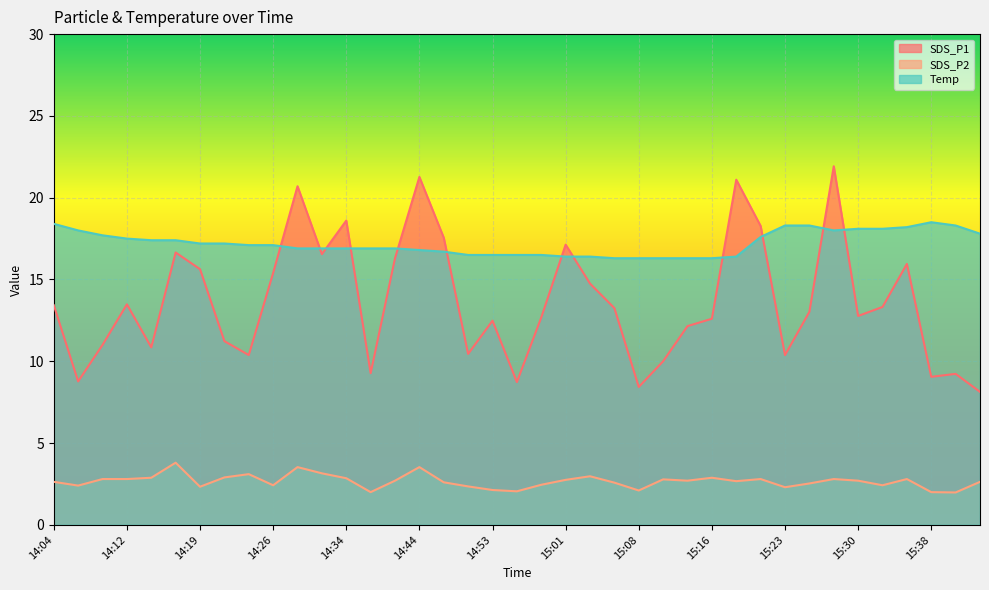

List the labels in order of Temp value, largest first.

15:38, 14:04, 15:23, 15:25, 15:40, 15:35, 15:30, 15:33, 14:07, 15:28, 15:42, 14:09, 15:20, 14:12, 14:14, 14:17, 14:19, 14:21, 14:24, 14:26, 14:29, 14:31, 14:34, 14:36, 14:39, 14:44, 14:49, 14:51, 14:53, 14:56, 14:58, 15:01, 15:03, 15:18, 15:06, 15:08, 15:11, 15:13, 15:16